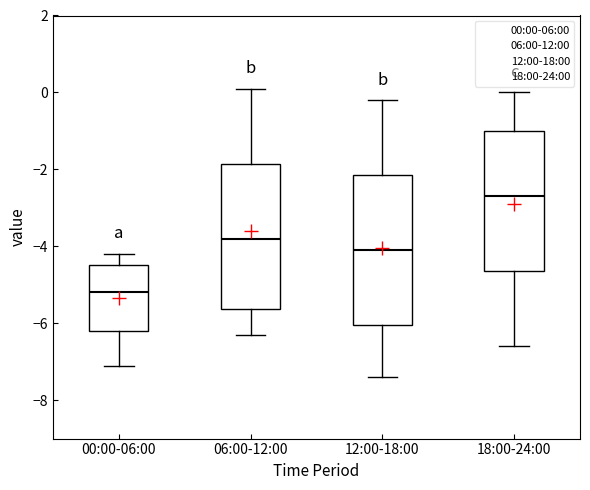

Reading left to right, read every box against the y-axis: the position of its median line, the range the box covers, and the ends of its whiskers. The values are not printed on the chart, so give them approximately, as read against the axis.

00:00-06:00: median -5.2, box -6.2 to -4.4, whiskers -7.0 to -4.2
06:00-12:00: median -3.8, box -5.6 to -1.8, whiskers -6.2 to 0.2
12:00-18:00: median -4.0, box -6.0 to -2.2, whiskers -7.4 to -0.2
18:00-24:00: median -2.6, box -4.6 to -1.0, whiskers -6.6 to 0.0